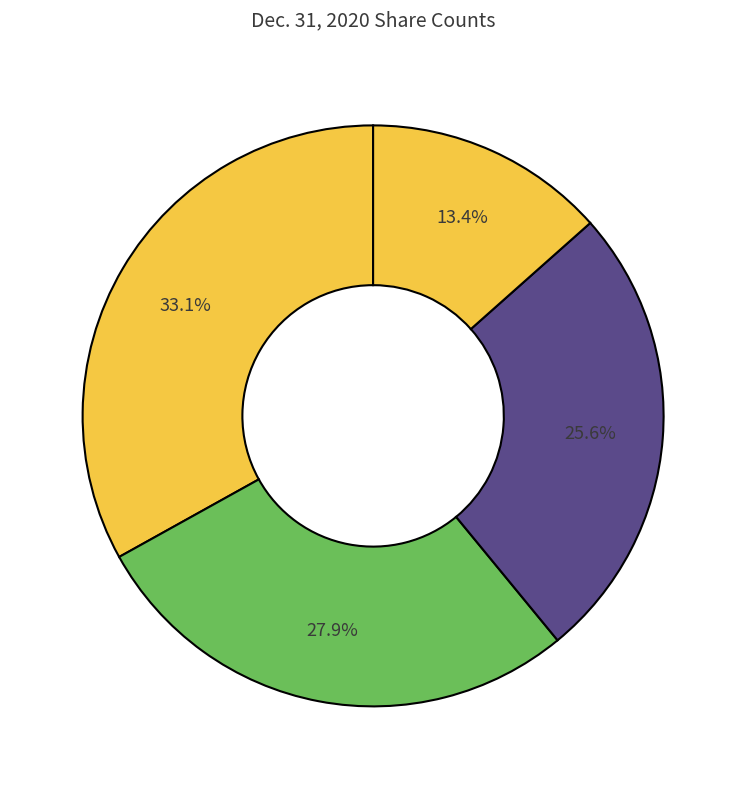

How many segments does this pie chart have?

4